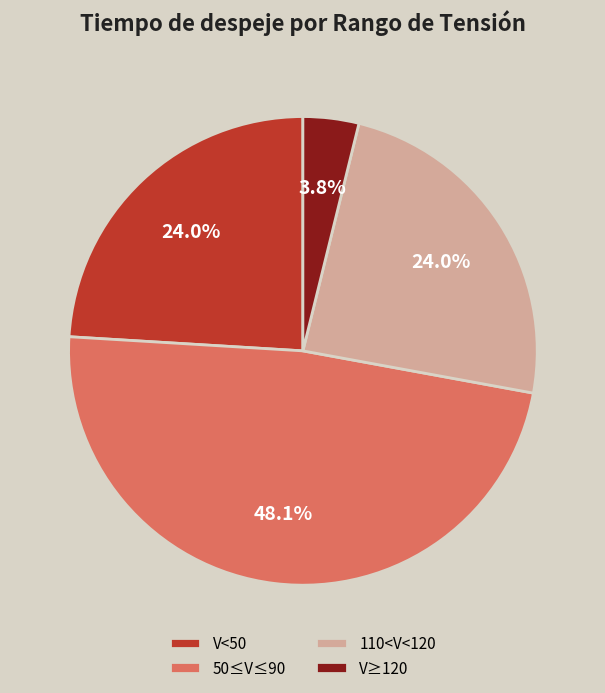

Count the number of slices in the pie.

4